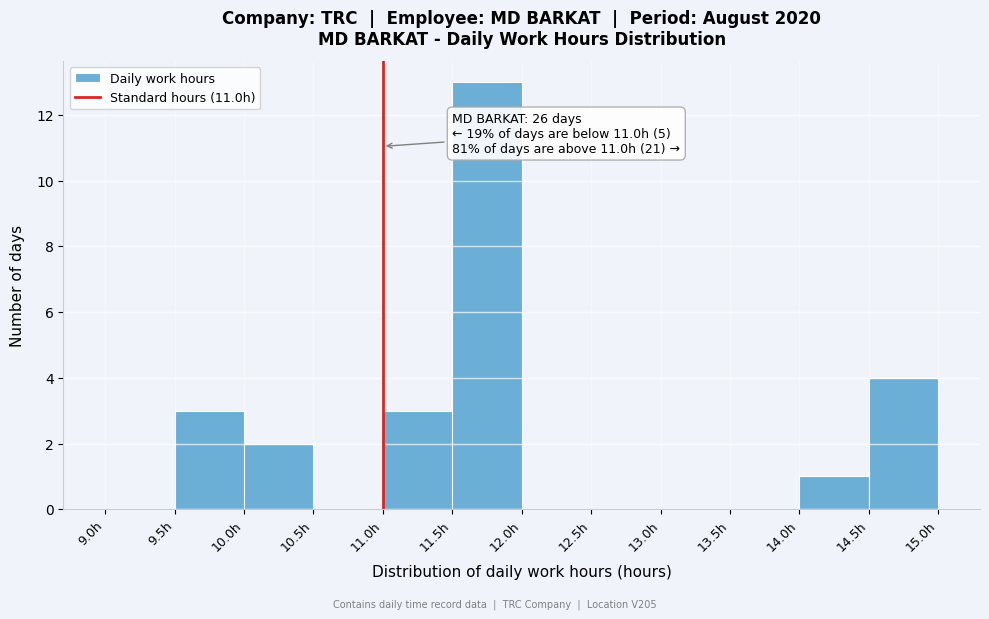

Which range on the x-axis has the tallest bar?

11.5 to 12.0